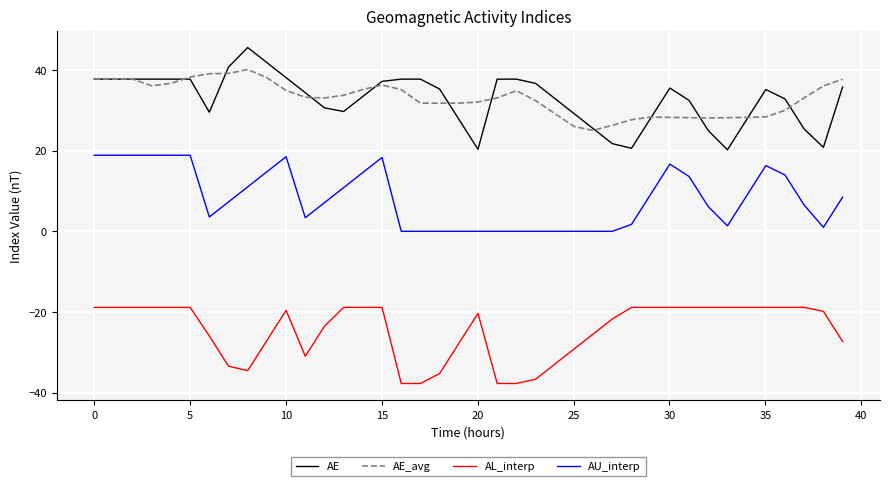

How many lines are shown in the chart?

4